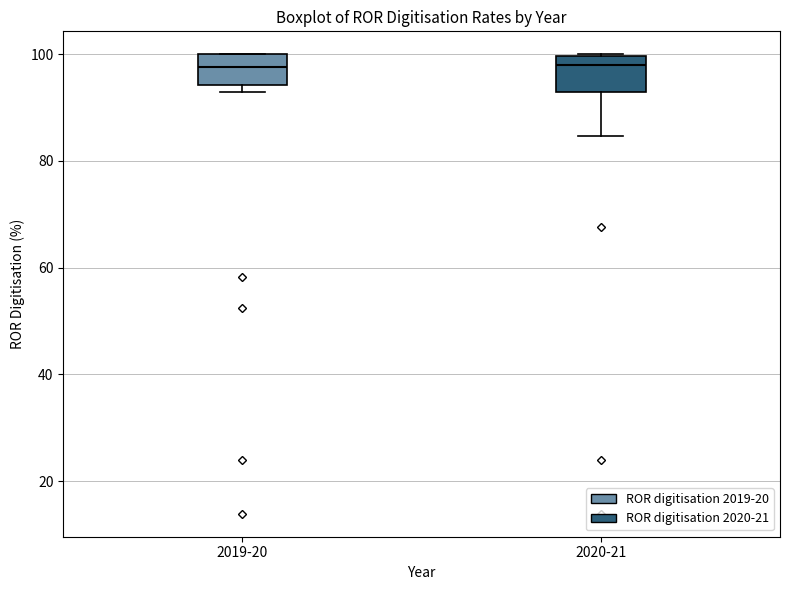

Where is the upper edge of the box for 2019-20 on the y-axis? The values are not printed on the chart, so give them approximately, as read against the axis.

100